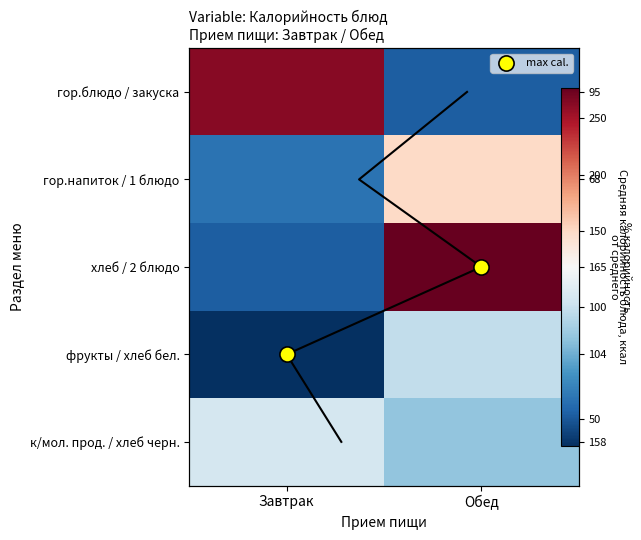

At which label is хлеб / 2 блюдо closest to 164?

Завтрак